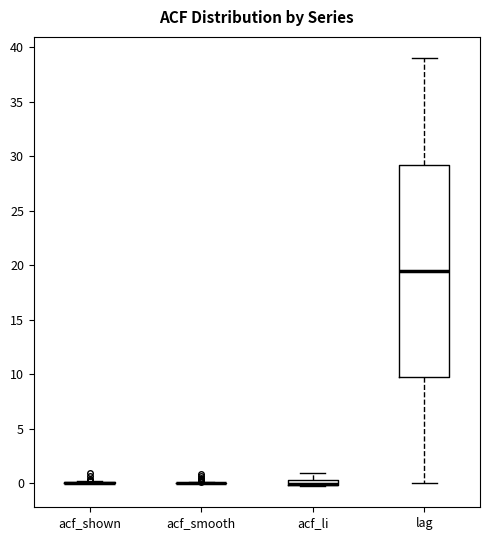

Comparing the boxes themselves (not the whiskers), which one is the tallest?

lag